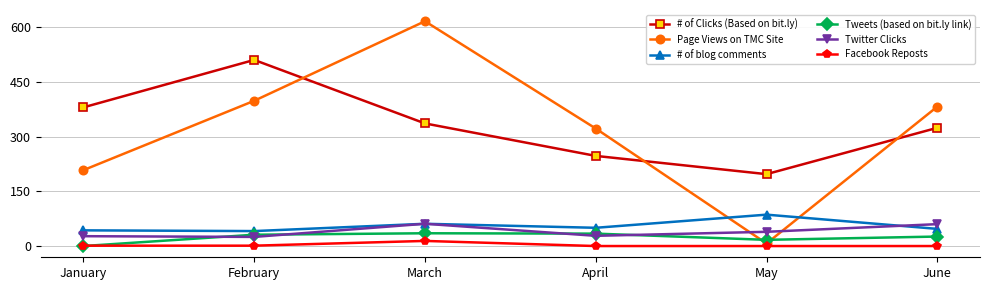

Which series has the largest range (max minus min)?

Page Views on TMC Site